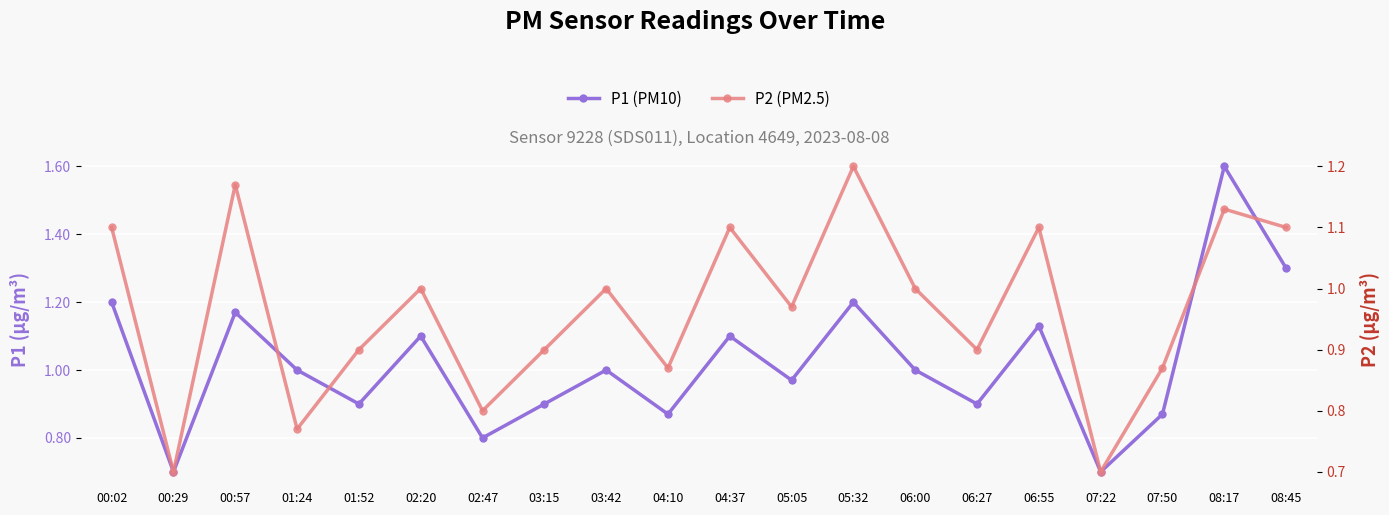

Which category has the lowest value across all series?

00:29